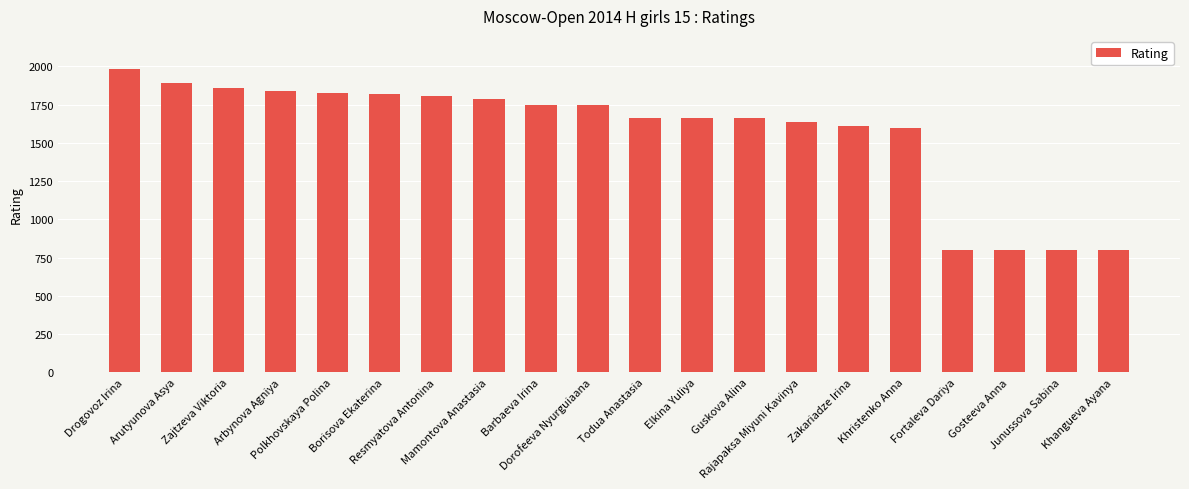

What is the greatest value displayed?

1981